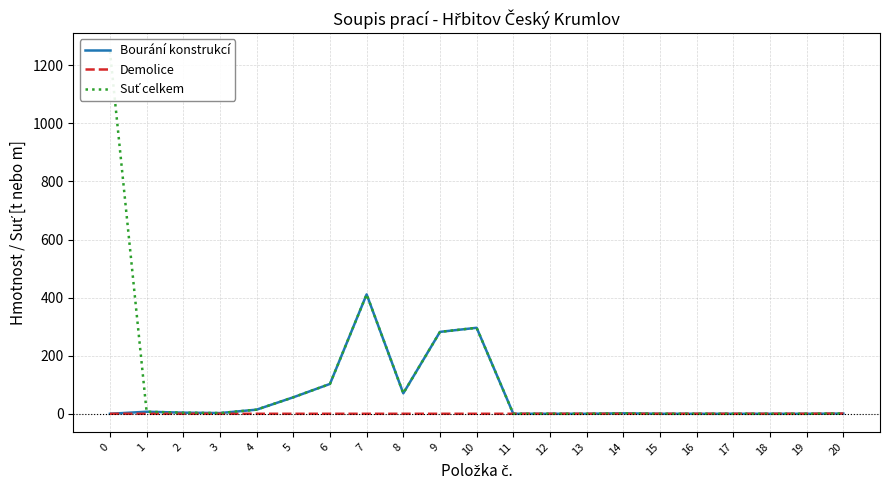

Which has a higher value, 14 or 1?

1